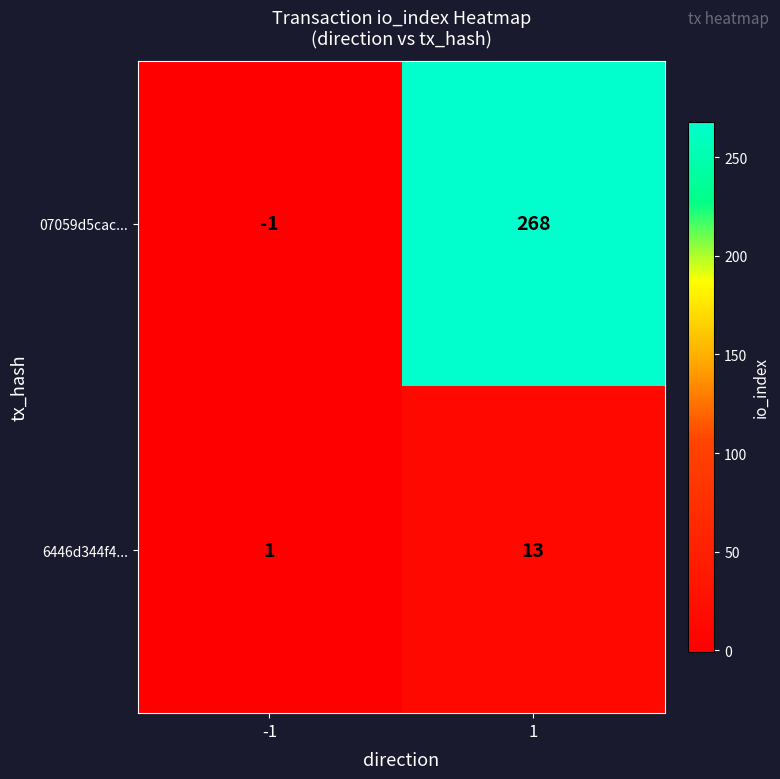

What is the difference between the maximum and minimum values in the 6446d344f4... series?

12